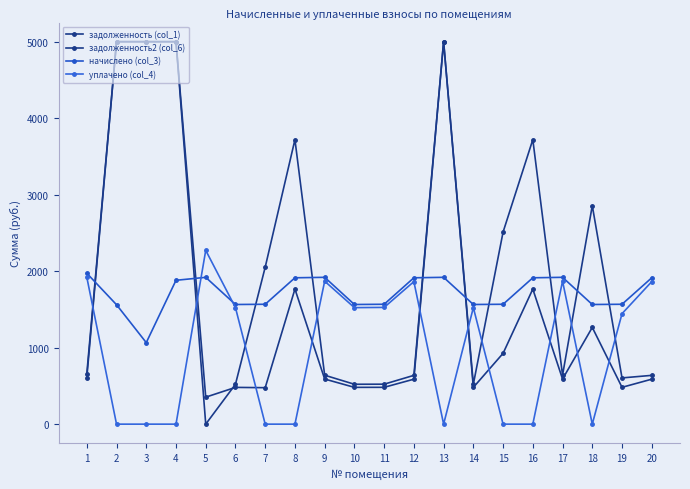

What is the greatest value displayed?

5000.0